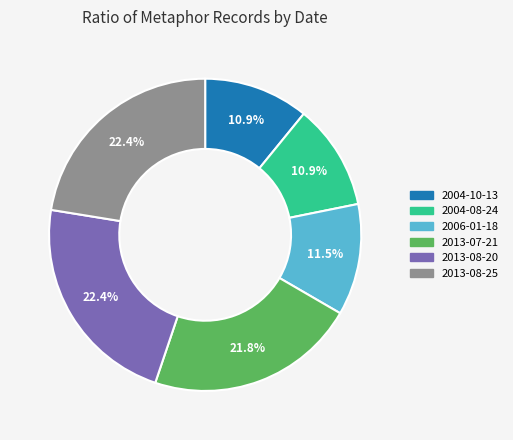

Which has a higher value, 2013-07-21 or 2013-08-20?

2013-08-20